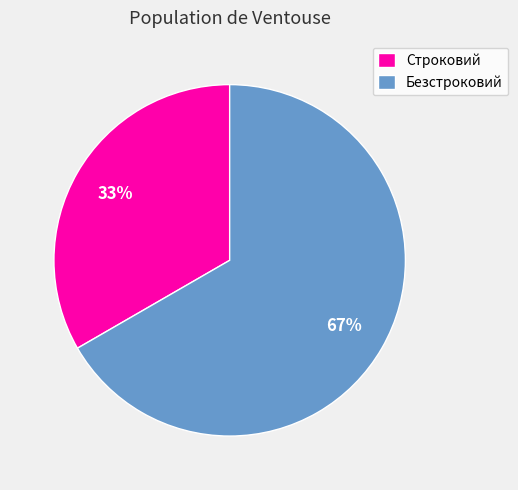

Does Строковий represent more than half of the total?

No